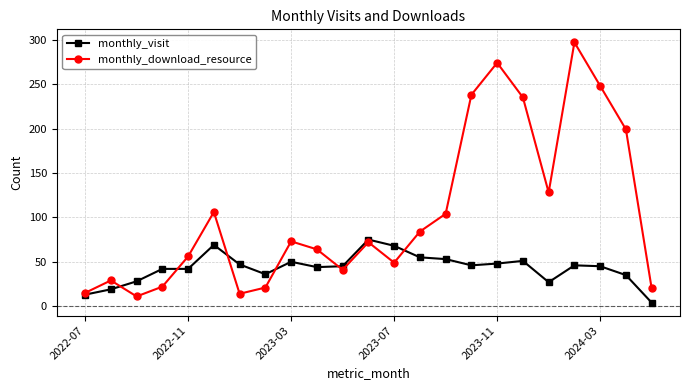

True or false: monthly_visit and monthly_download_resource cross at least once.

True